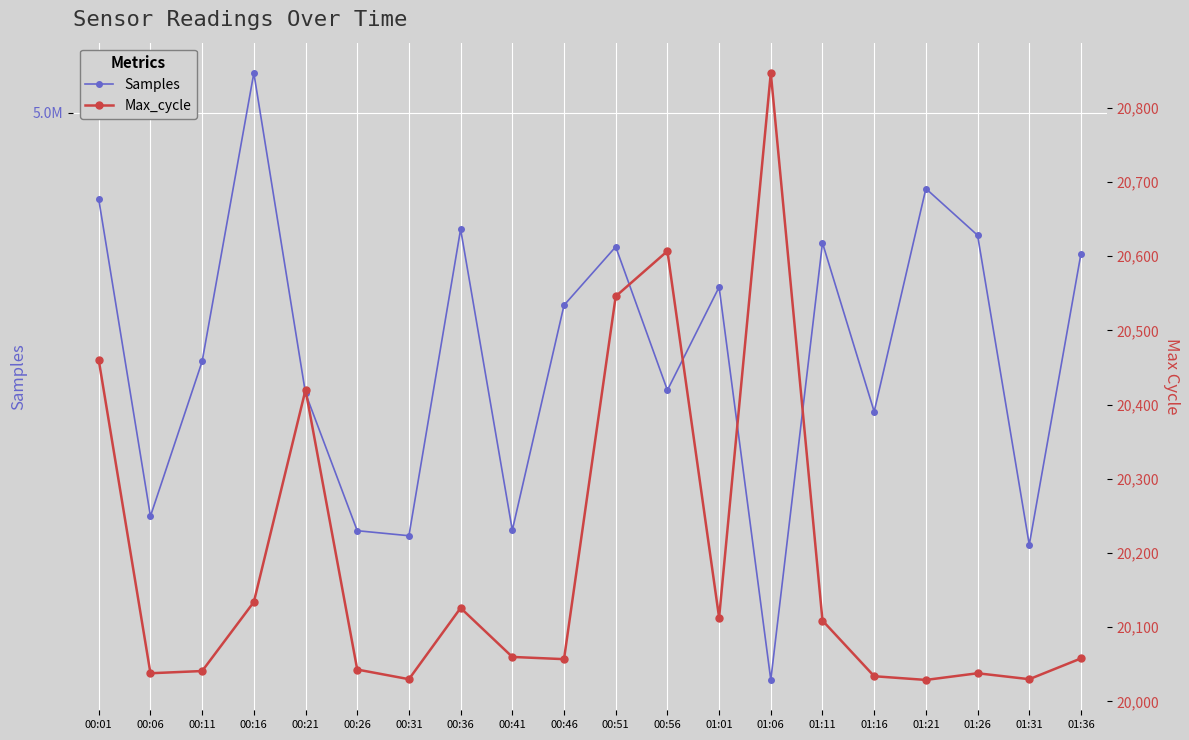

What is the average value of the Max_cycle series?

20191